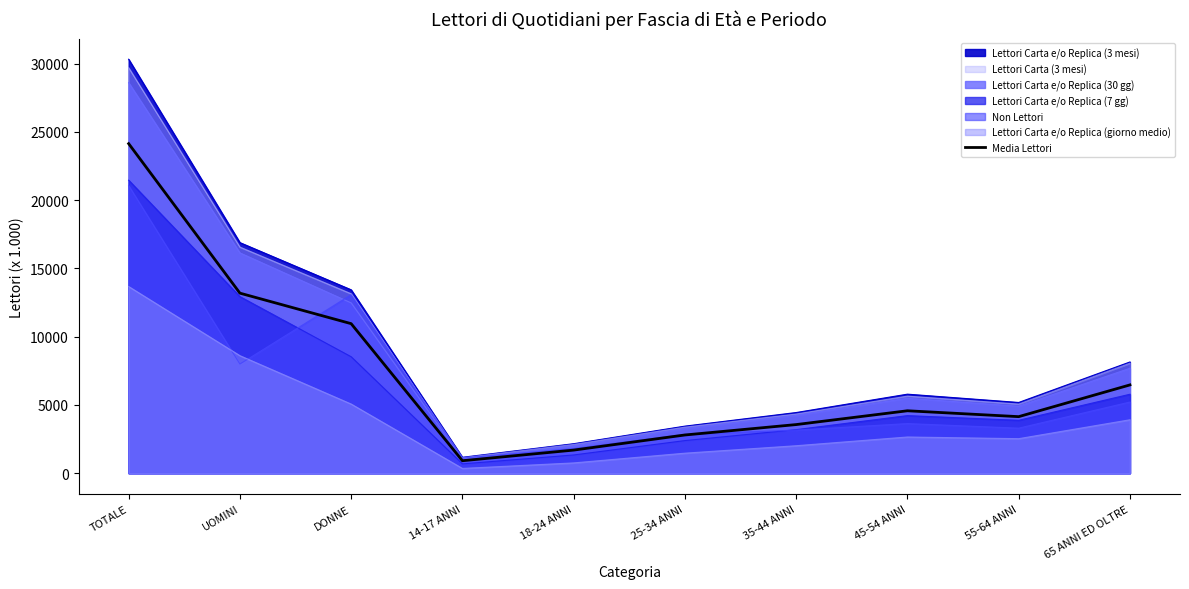

Does the chart display data point markers on the line(s)?

No